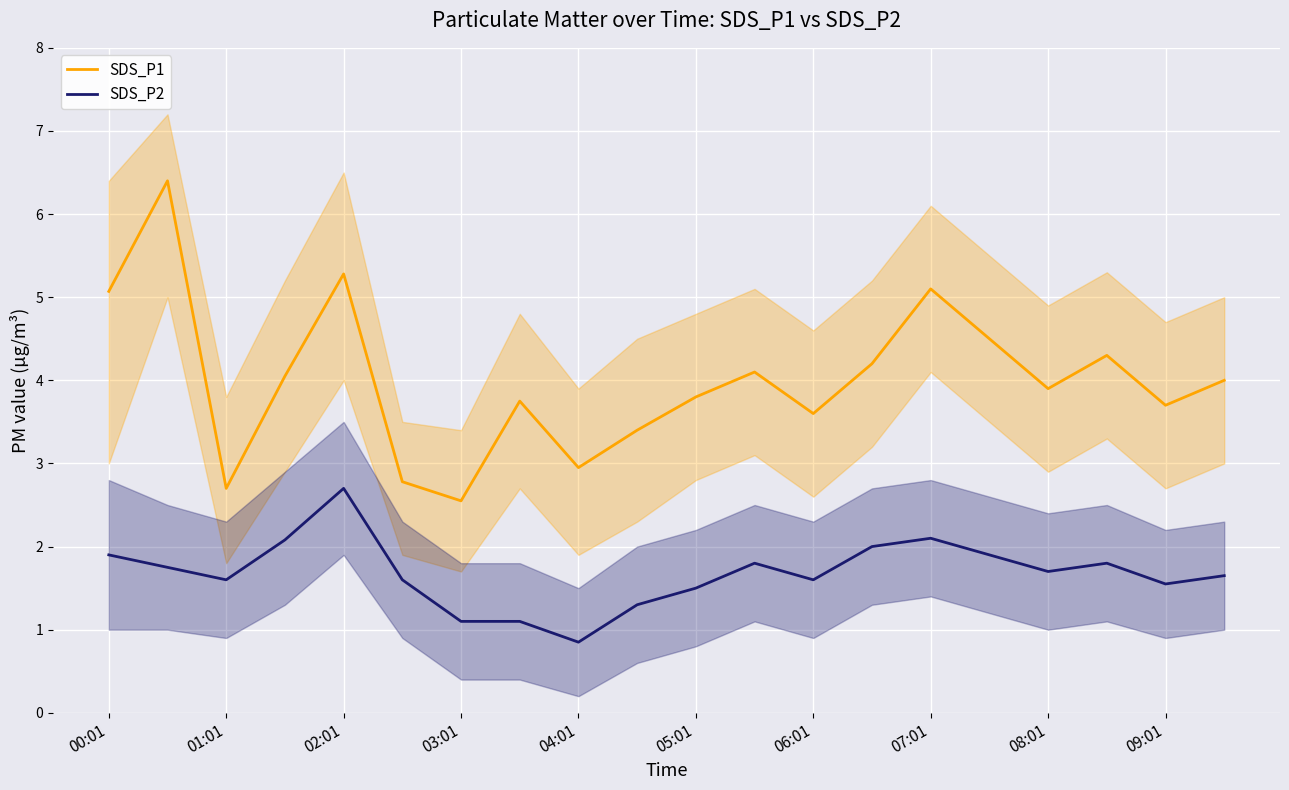

The SDS_P1 series shows 2.5 at 03:01. True or false?

True